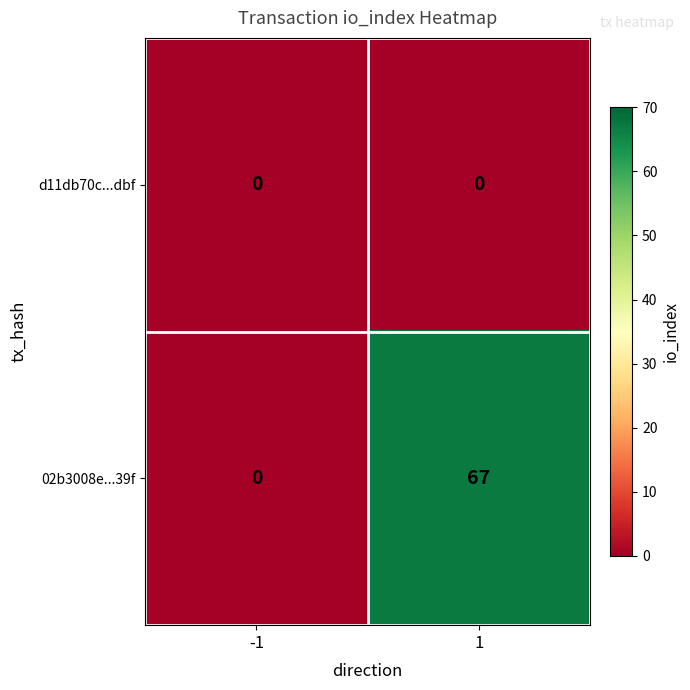

List the series in order of their overall mean, highest first.

02b3008e...39f, d11db70c...dbf